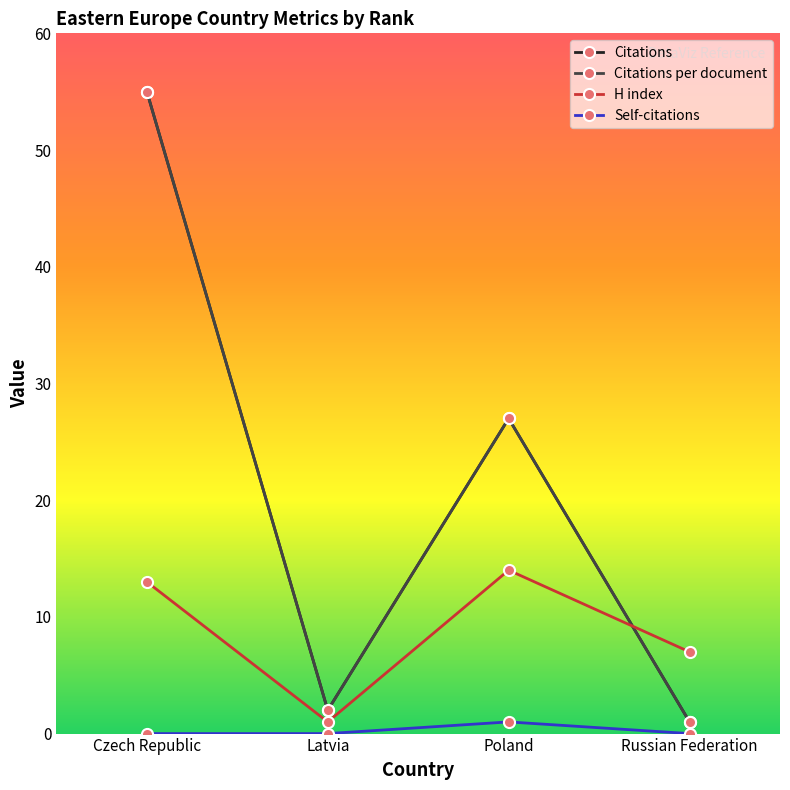

True or false: H index has a value of 6 at Poland.

False